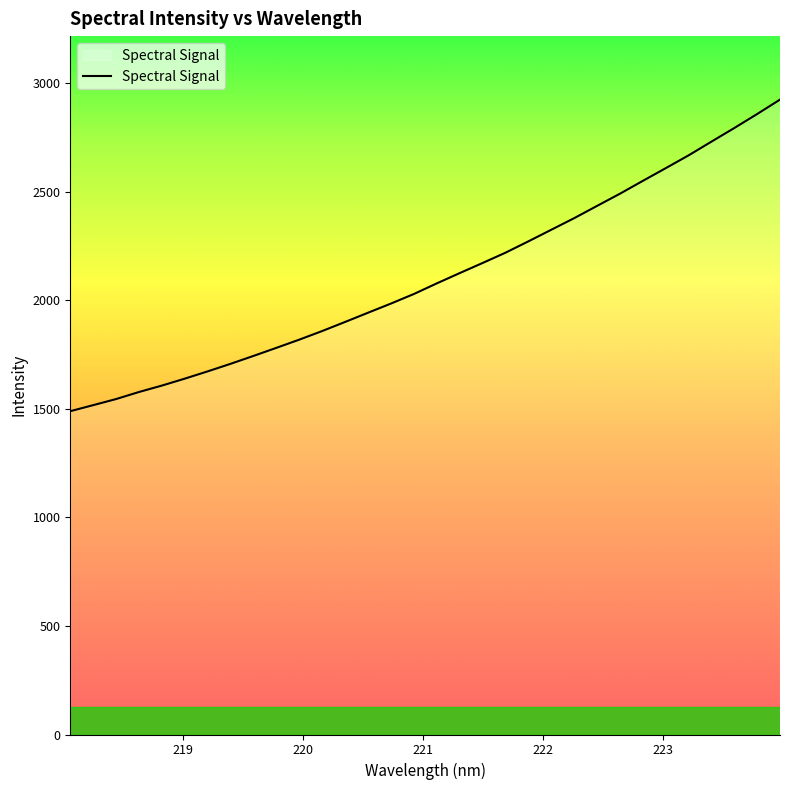

What is the difference between the maximum and minimum values?

1435.6